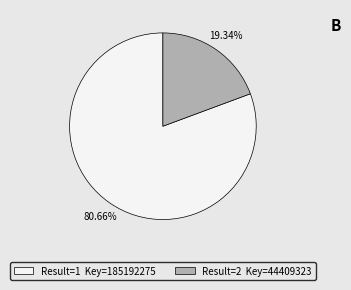

Does Result=2 Key=44409323 account for over 50% of the chart?

No